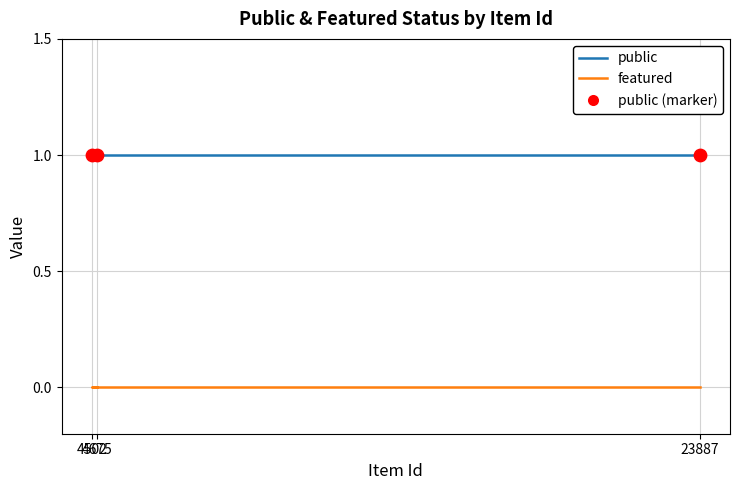

Which series has the largest total across all categories?

public